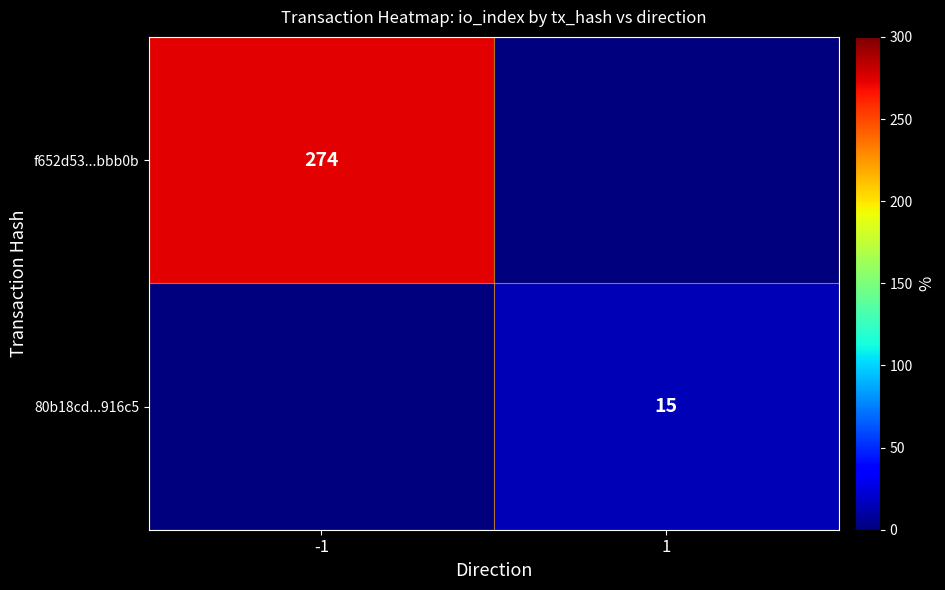

At which category is the sum across all series the highest?

-1